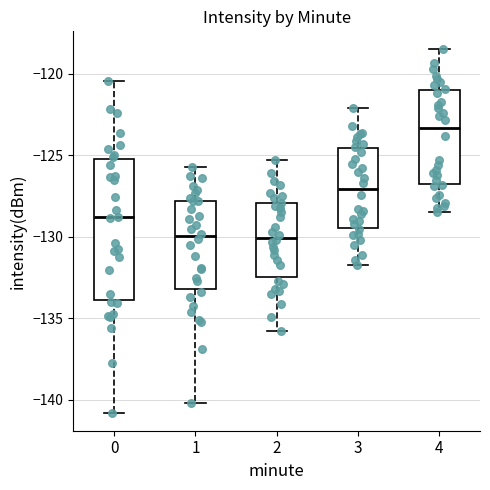

Where is the lower edge of the box at x = 3 on the y-axis? The values are not printed on the chart, so give them approximately, as read against the axis.

-129.5